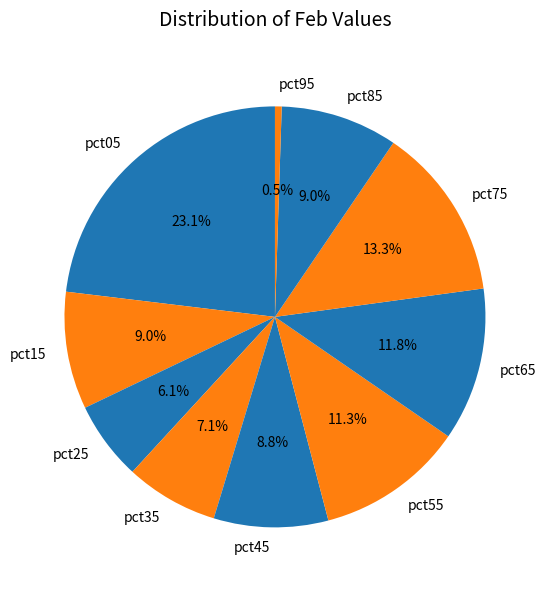

Does pct05 account for over 50% of the chart?

No